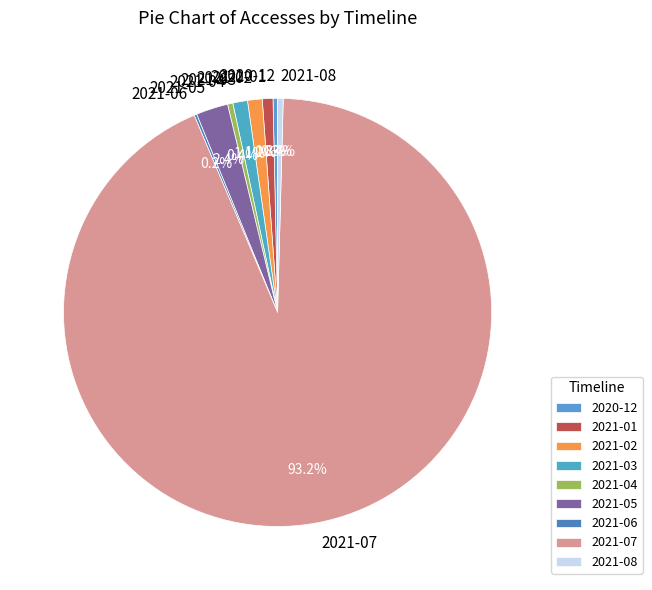

Is it true that 2021-02 is 1% of the pie?

True